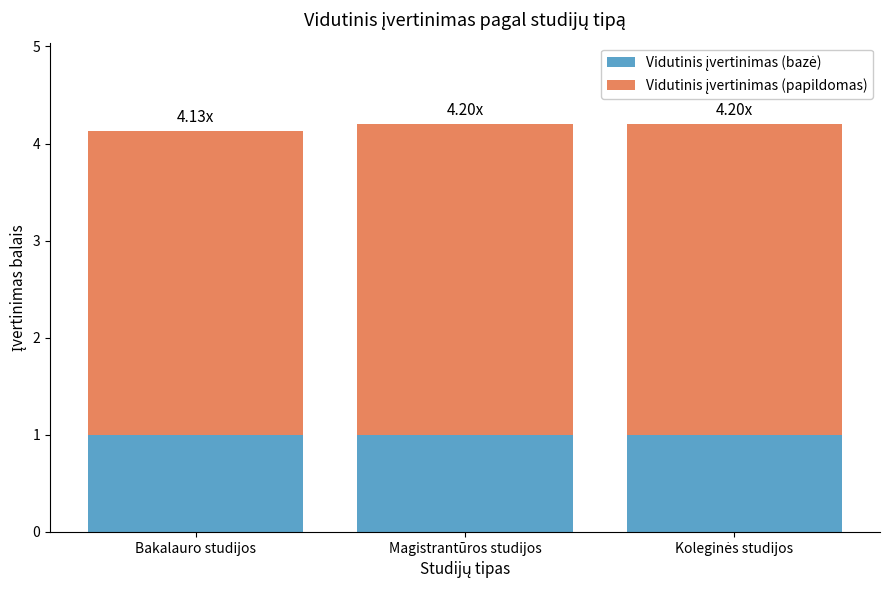

Does the chart contain any negative values?

No